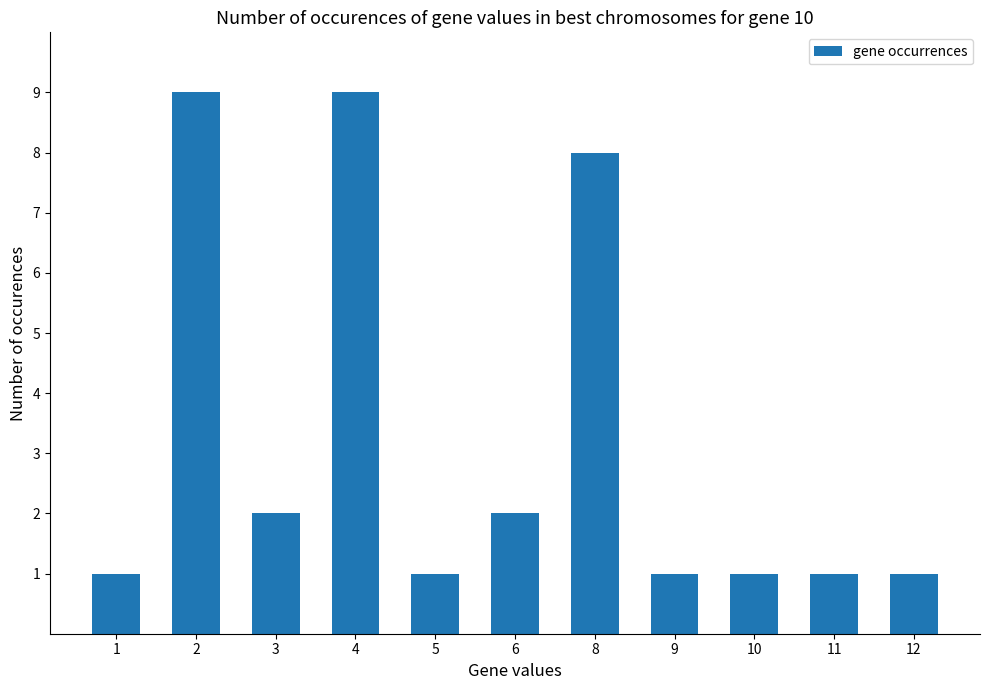

The chart shows a value of 2 at 2. True or false?

False